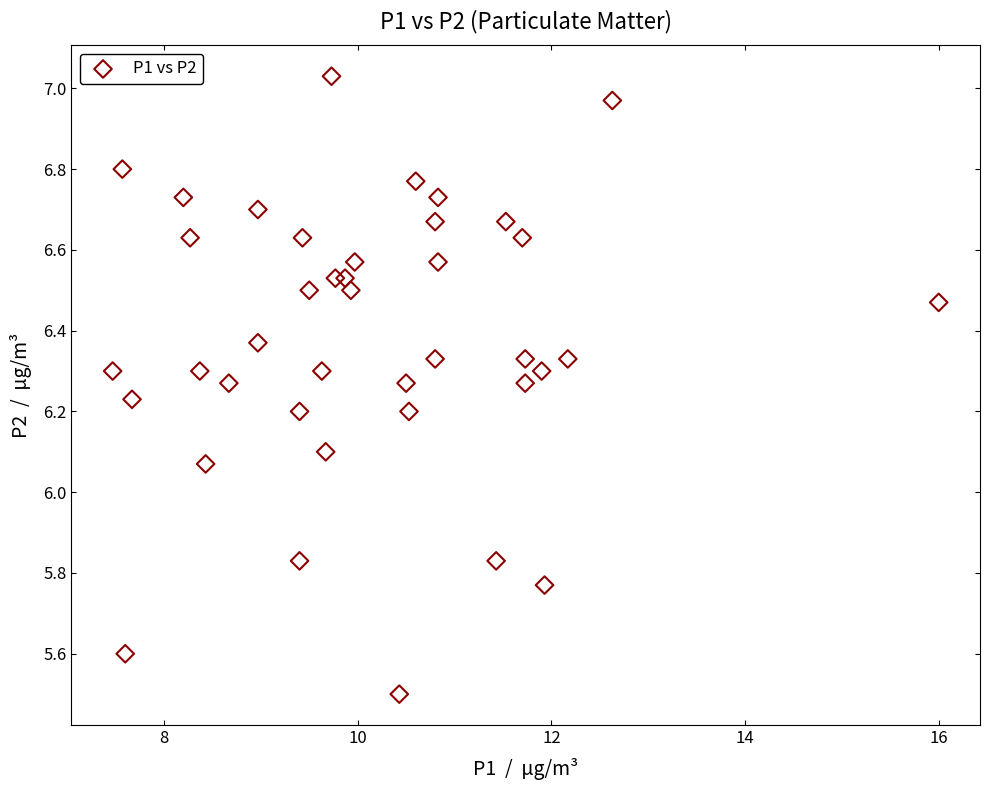

What is the range of X values (max minus min)?

8.5